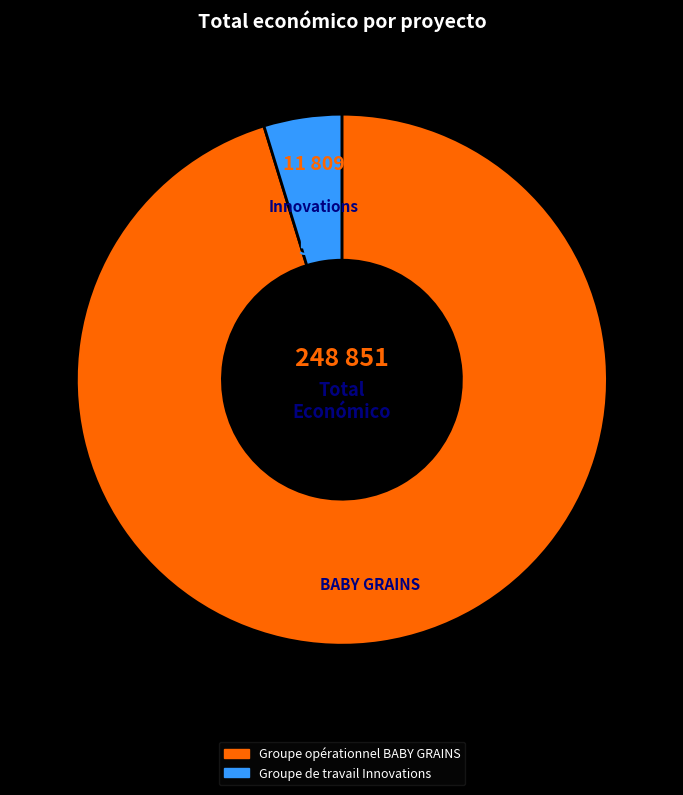

Count the number of slices in the pie.

2